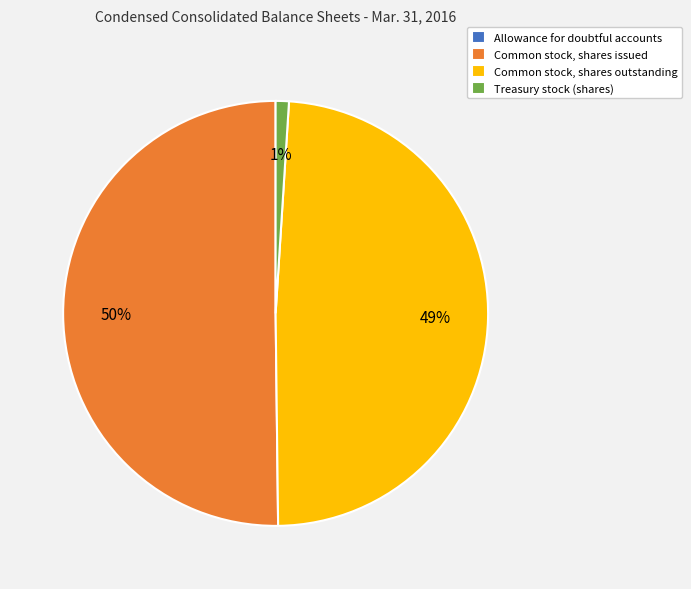

Which category has the biggest portion of the pie?

Common stock, shares issued